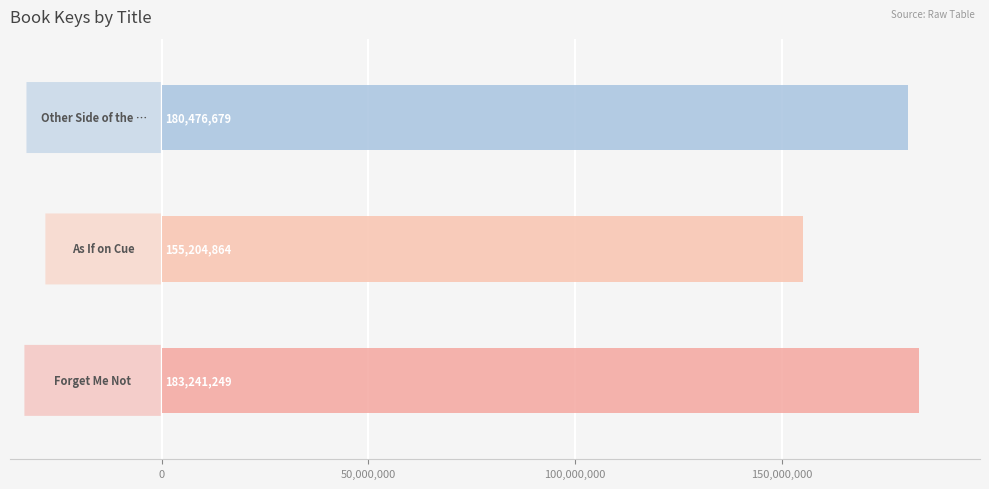

Reading left to right, extract all data points from this chart.

183241249	155204864	180476679